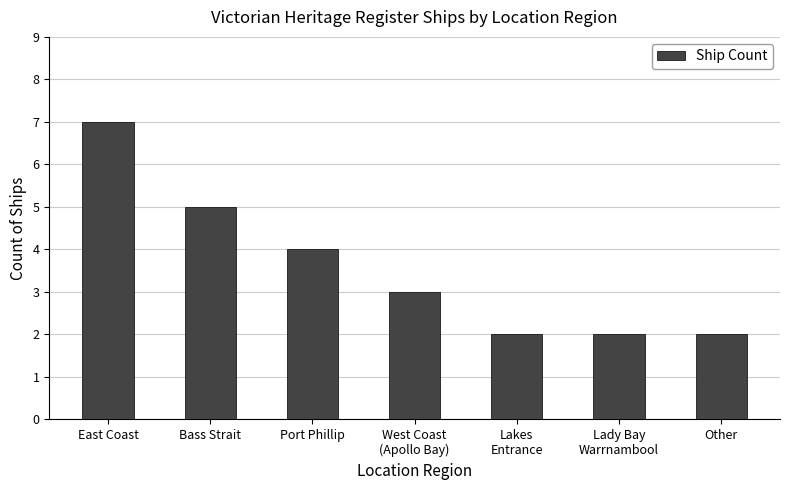

What is the approximate value at Bass Strait?

5